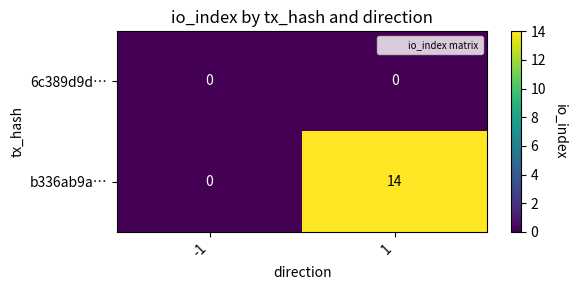

At 1, list the series in order from smallest to largest.

6c389d9d…, b336ab9a…